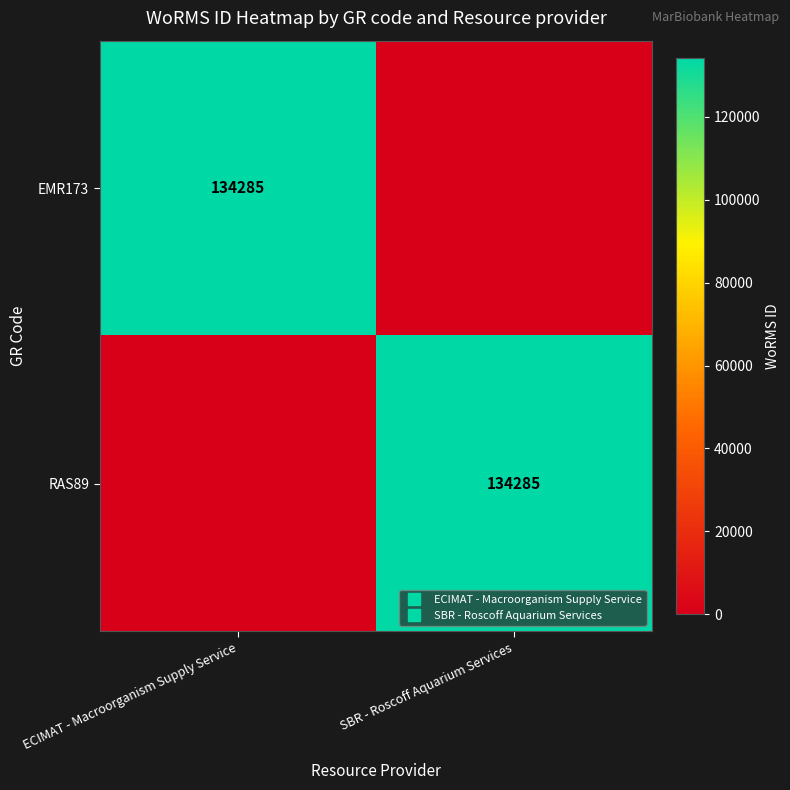

List the labels in order of RAS89 value, largest first.

SBR - Roscoff Aquarium Services, ECIMAT - Macroorganism Supply Service